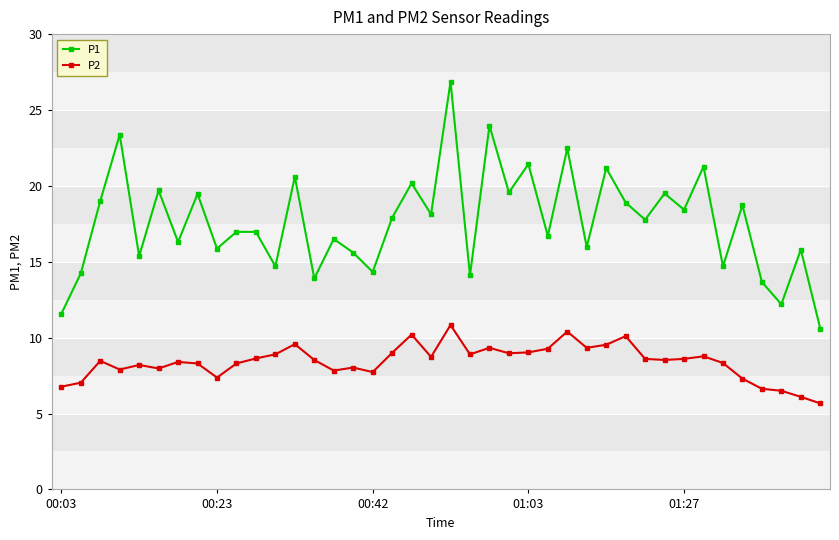

In P1, how many points are lower than both neighbors (excluding endpoints)?

15